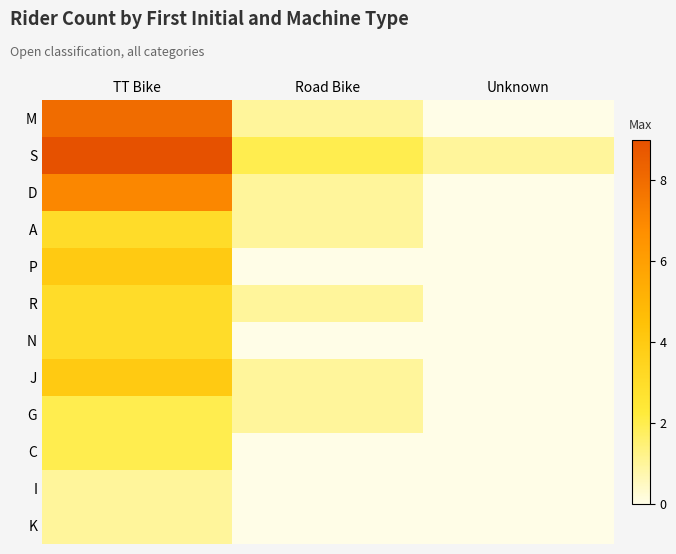

Which category has the lowest value across all series?

Unknown